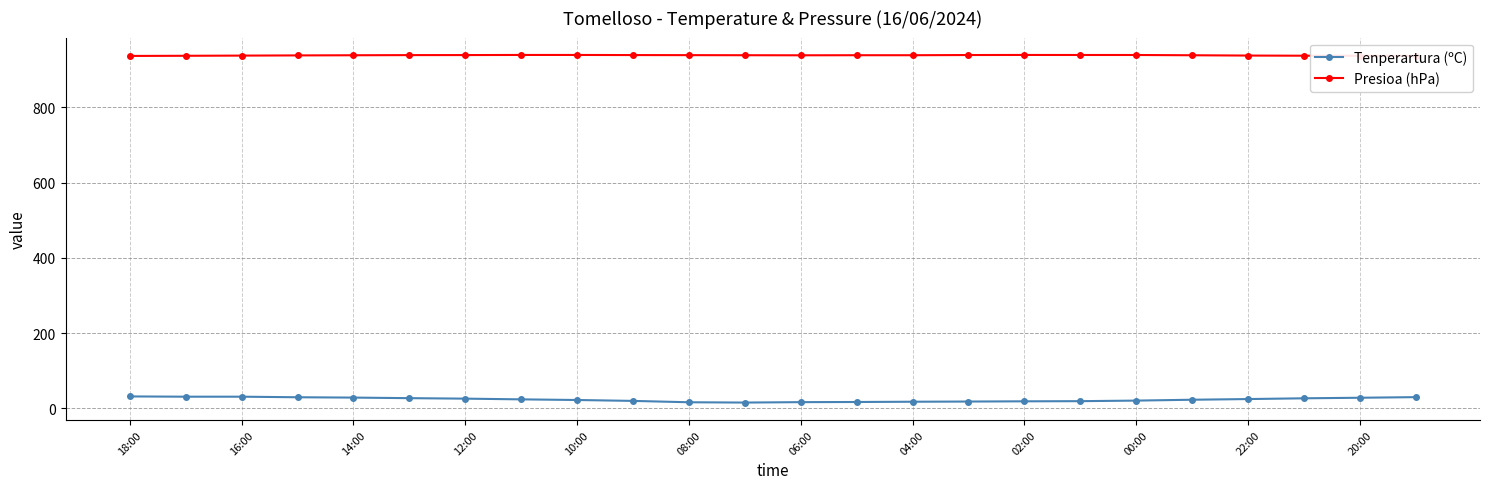

How many categories are shown in the chart?

24